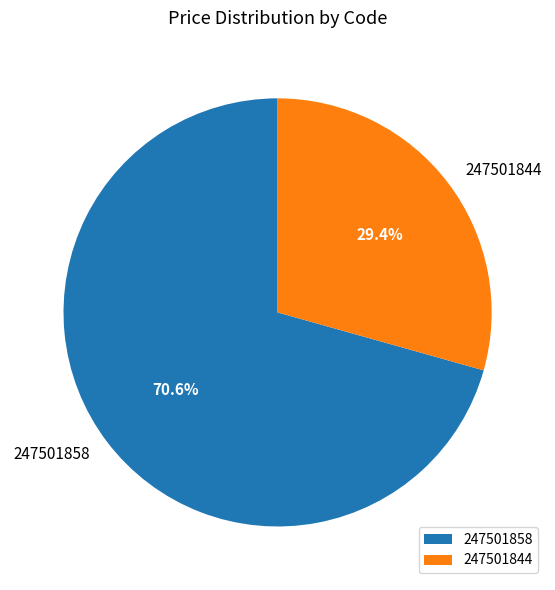

Approximately how many times larger is the value at 247501844 compared to 247501858?

0.4